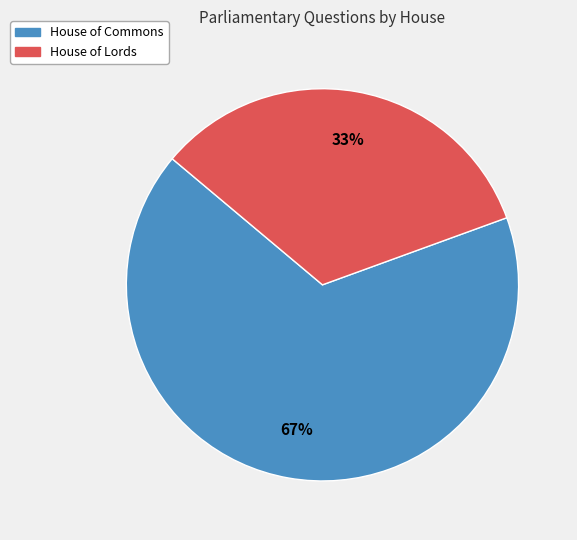

To the nearest percent, what is the average slice percentage?

50%